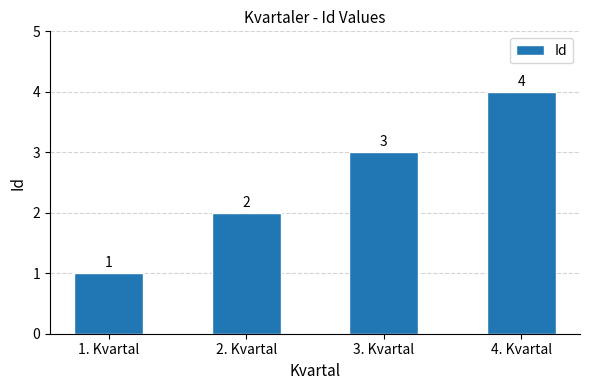

How many values are below 3?

2